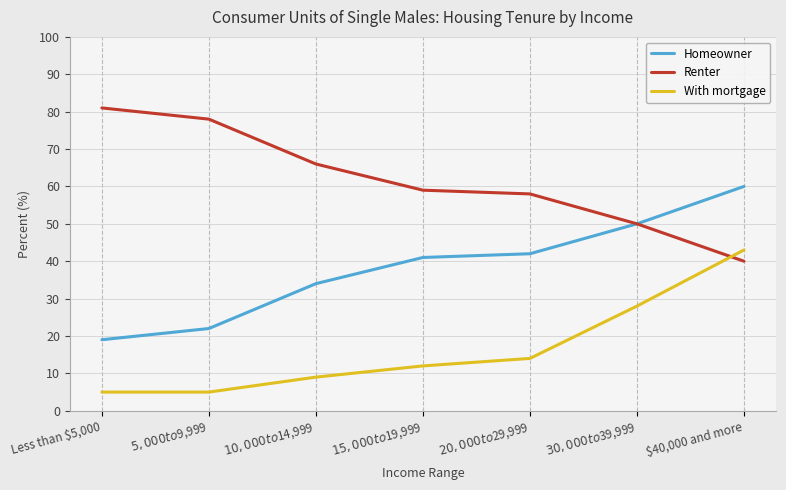

Is the value of With mortgage at $15,000 to $19,999 greater than the value of Homeowner at Less than $5,000?

No